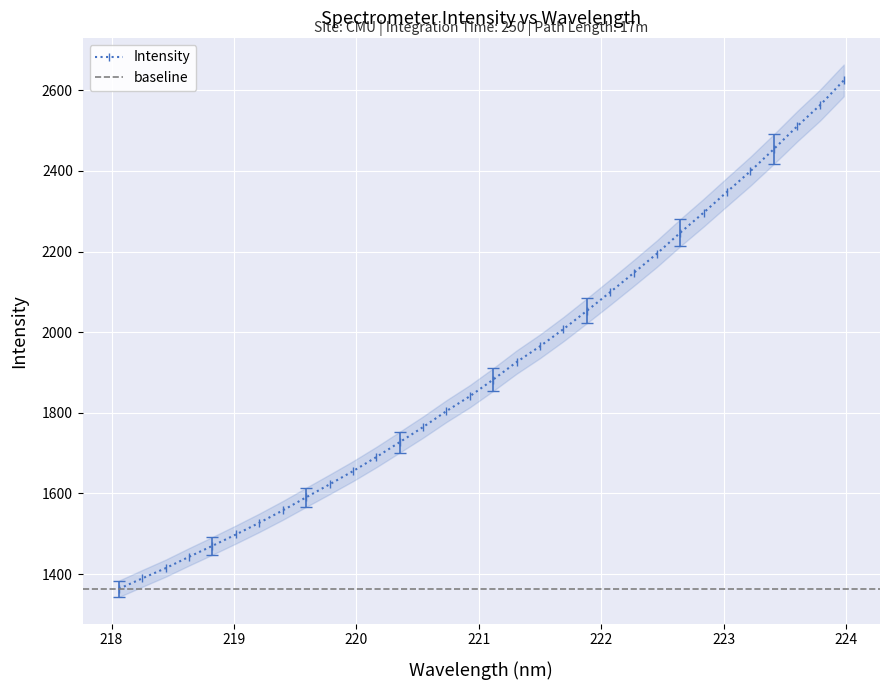

True or false: the data shows 3214.0 at 223.408.

False